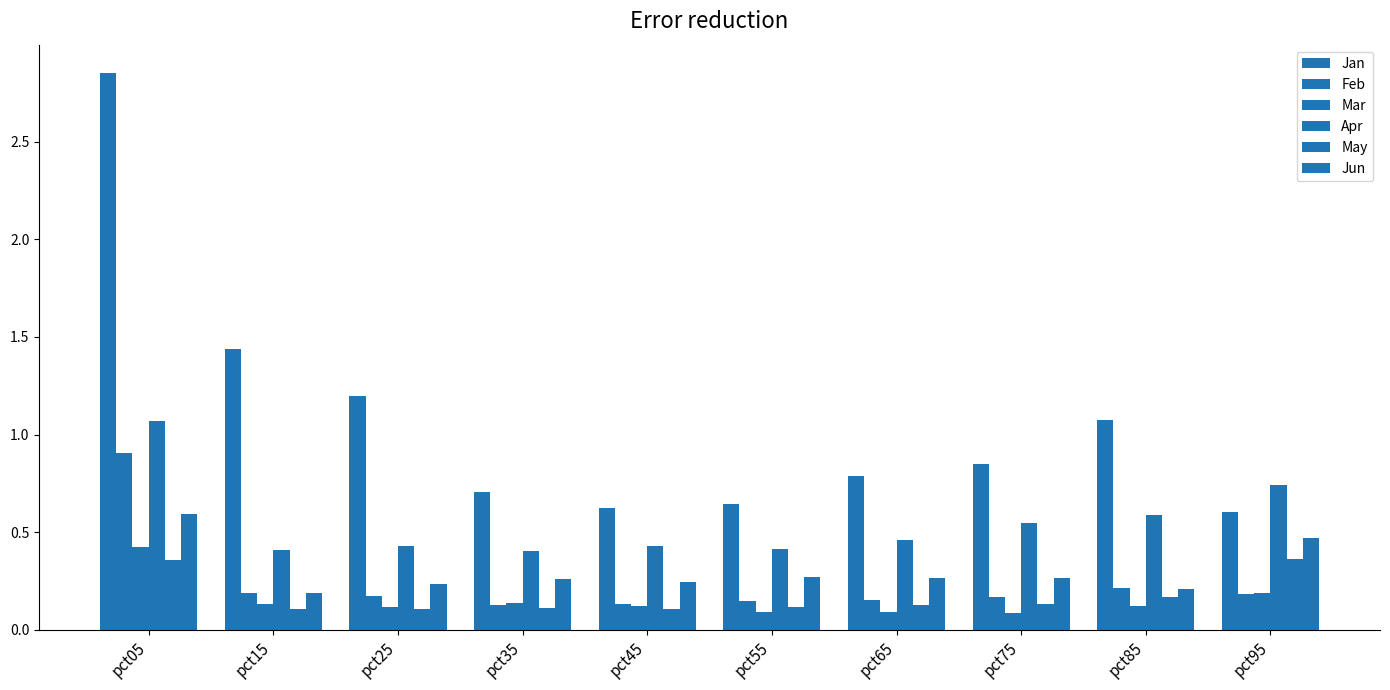

Reading left to right, list all the values displayed in this chart.

Jan: 2.9	1.4	1.2	0.7	0.6	0.6	0.8	0.9	1.1	0.6
Feb: 0.9	0.2	0.2	0.1	0.1	0.1	0.2	0.2	0.2	0.2
Mar: 0.4	0.1	0.1	0.1	0.1	0.1	0.1	0.1	0.1	0.2
Apr: 1.1	0.4	0.4	0.4	0.4	0.4	0.5	0.5	0.6	0.7
May: 0.4	0.1	0.1	0.1	0.1	0.1	0.1	0.1	0.2	0.4
Jun: 0.6	0.2	0.2	0.3	0.2	0.3	0.3	0.3	0.2	0.5